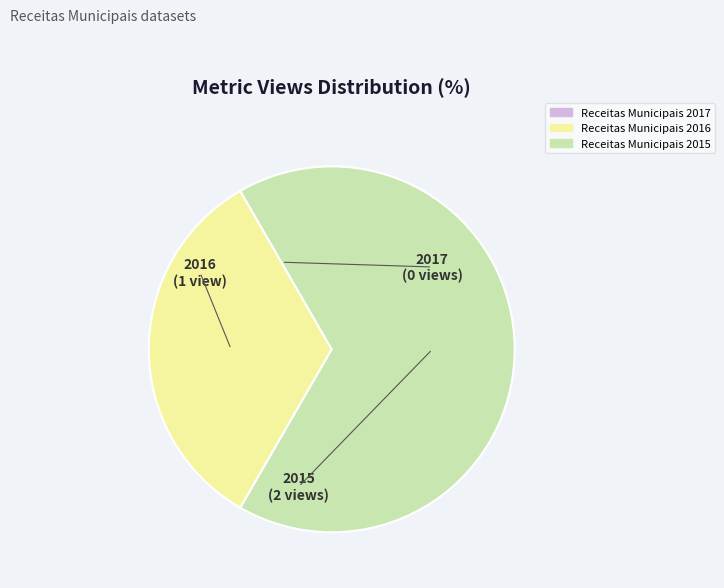

The Receitas Municipais 2015 slice represents 58% of the pie. True or false?

False